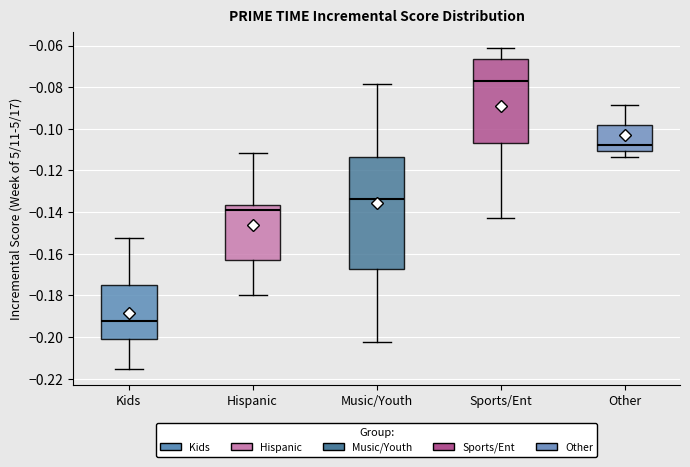

Reading left to right, transcribe this box plot: for each box, give where its median line is, the range the box spans, and where its two whiskers end, as read against the y-axis. The values are not printed on the chart, so give them approximately, as read against the axis.

Kids: median -0.192, box -0.200 to -0.176, whiskers -0.216 to -0.152
Hispanic: median -0.138, box -0.162 to -0.136, whiskers -0.180 to -0.112
Music/Youth: median -0.134, box -0.168 to -0.114, whiskers -0.202 to -0.078
Sports/Ent: median -0.078, box -0.106 to -0.066, whiskers -0.142 to -0.062
Other: median -0.108, box -0.110 to -0.098, whiskers -0.114 to -0.088